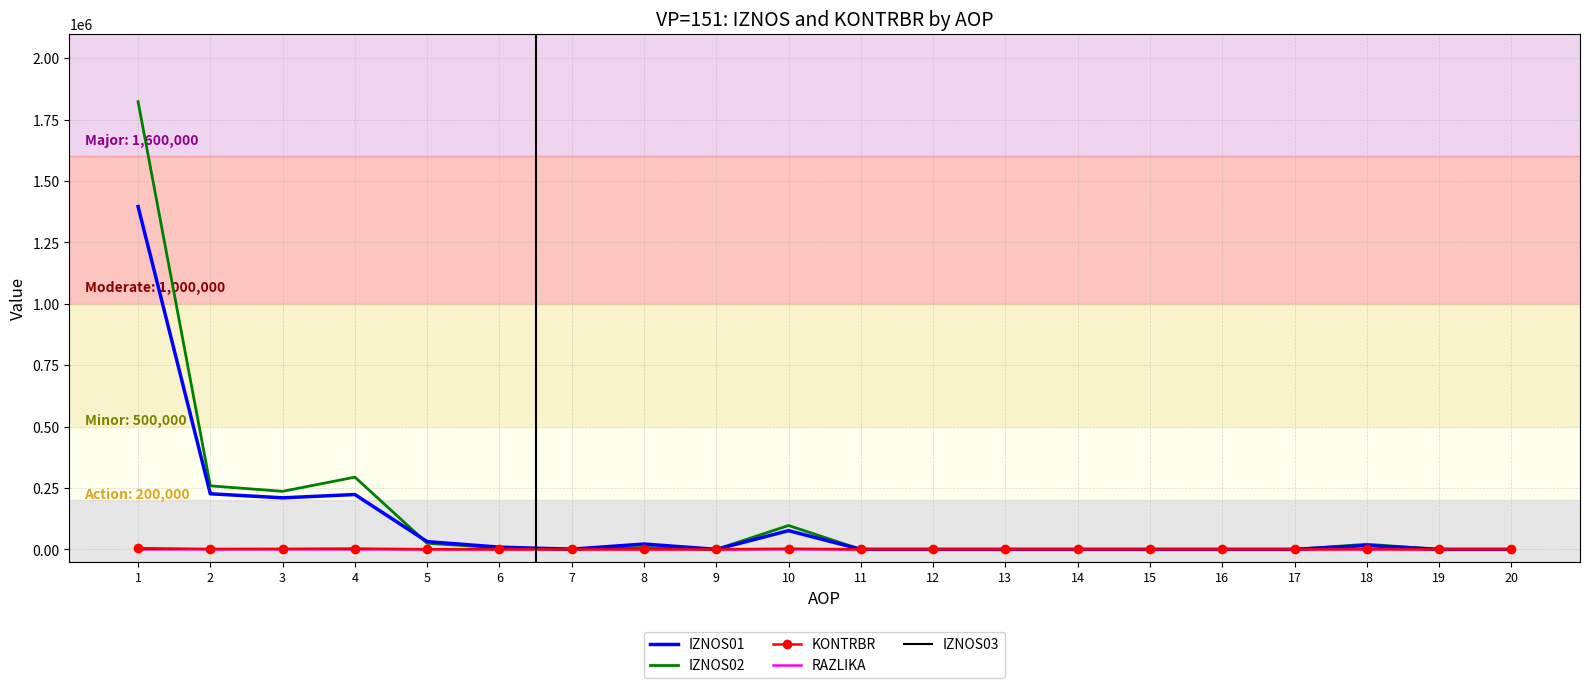

At how many categories does at least one series exceed 1671809?

1